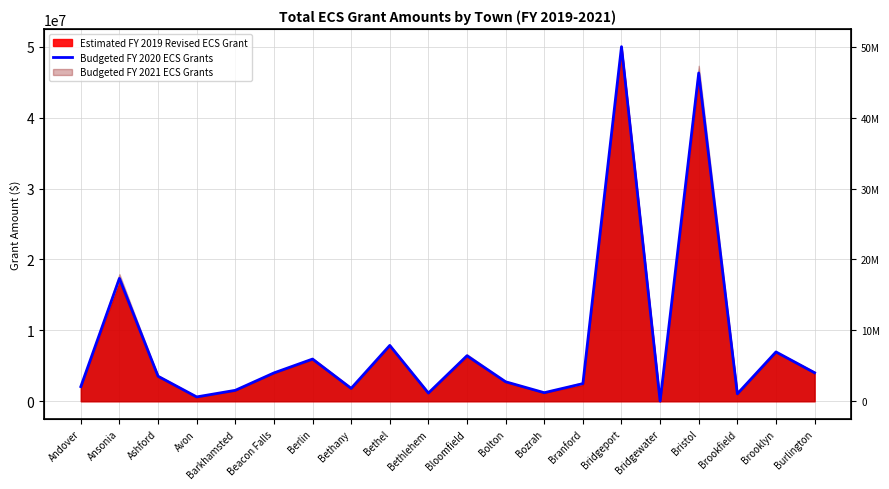

How many data points are less than 3528605?

10